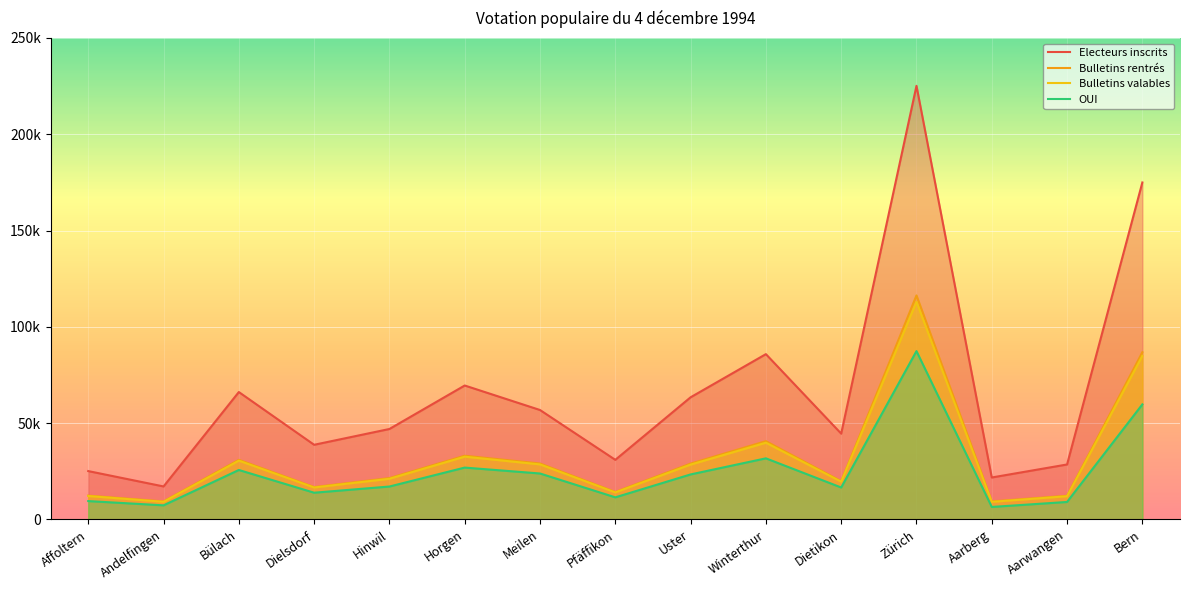

Reading left to right, extract all data points from this chart.

Electeurs inscrits: 25092	17114	66139	38750	46951	69533	56811	30935	63413	85824	44543	225153	21766	28524	174964
Bulletins rentrés: 12346	9343	30940	16784	21461	33071	29038	14237	28986	40639	19821	116303	9350	12268	86813
Bulletins valables: 12142	9142	30502	16565	21092	32565	28551	14016	28454	39819	19585	112946	9129	12030	84899
OUI: 9514	7307	25664	13863	17075	26908	23845	11455	23357	31713	16570	87397	6470	9062	59728